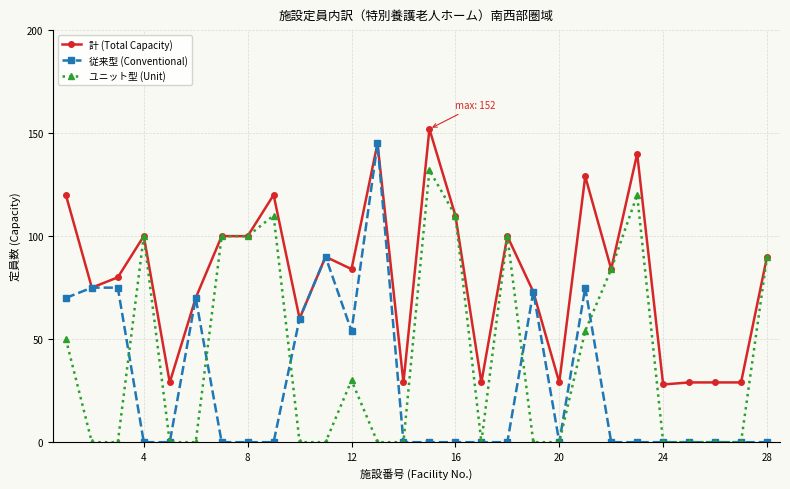

What is the maximum value shown in the chart?

152